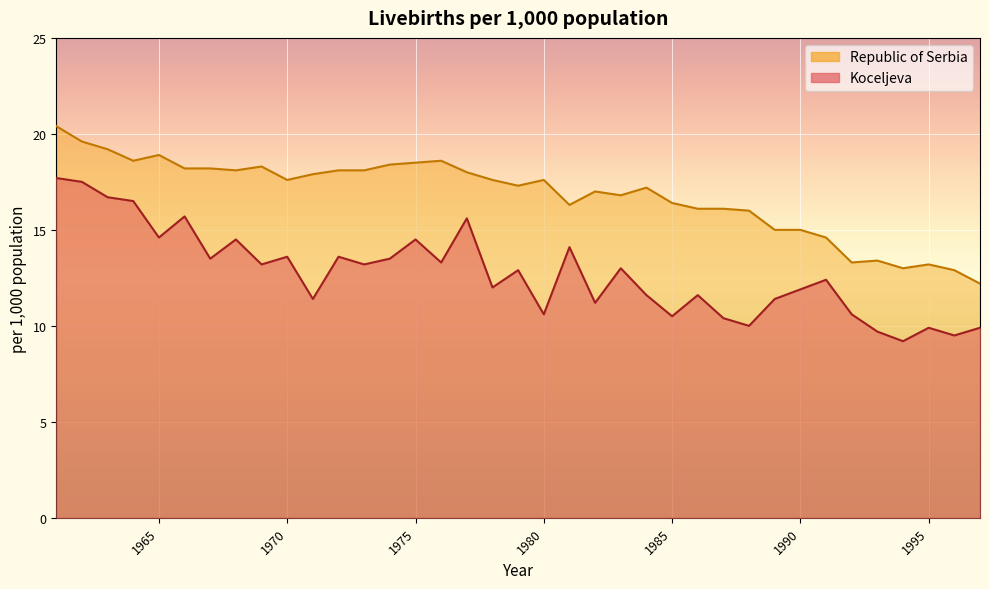

At which category does Republic of Serbia reach its first local peak?

1965